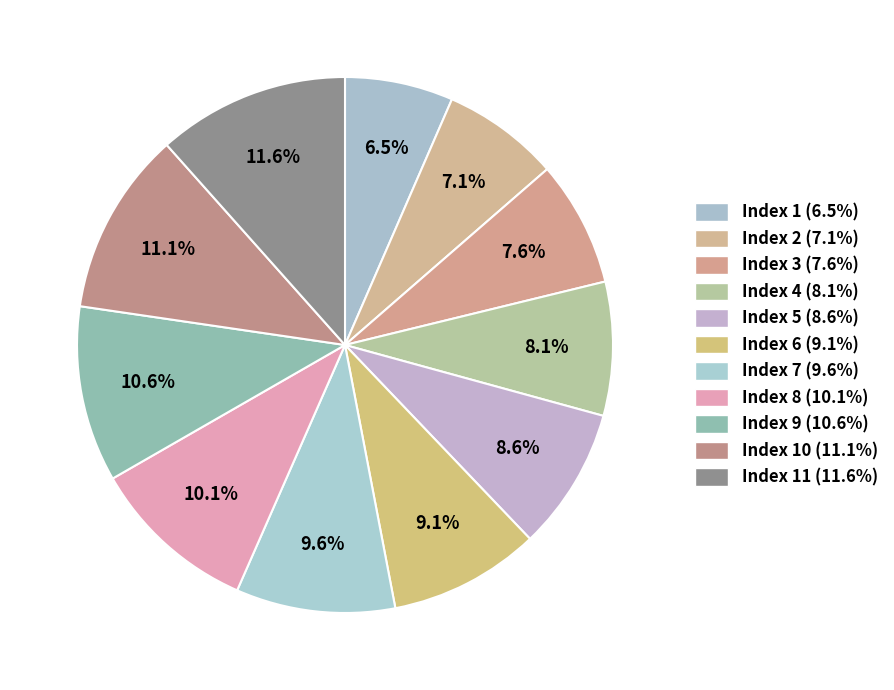

Which slice is the smallest?

Index 1 (6.5%)